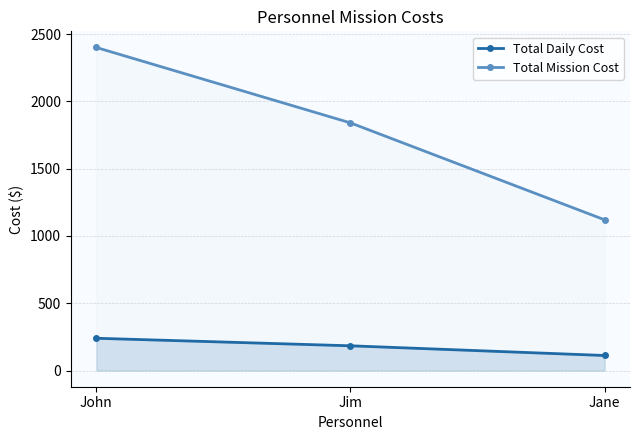

What is the sum of all Total Daily Cost values?

536